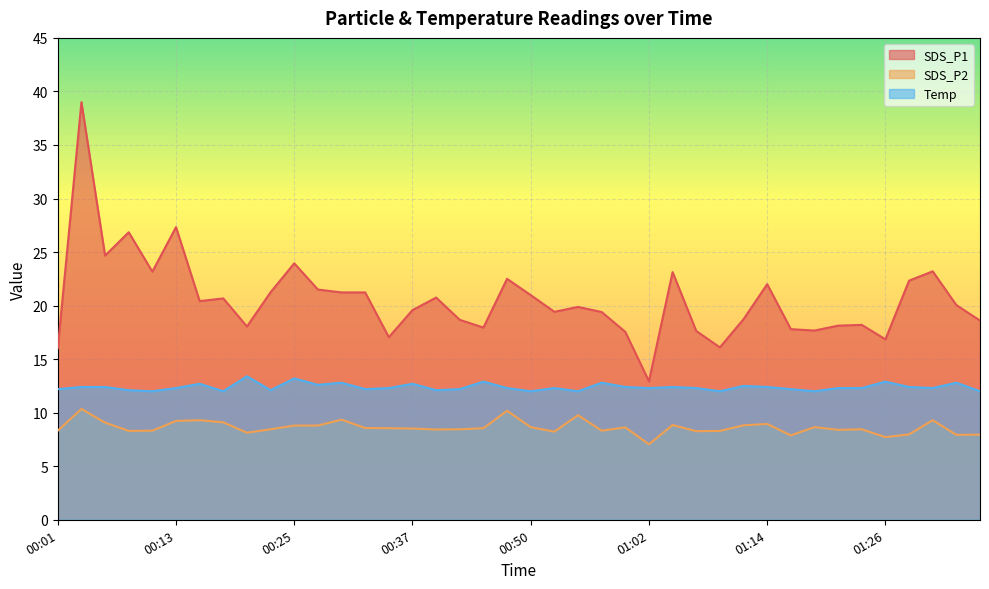

What are all the series names shown in the legend?

SDS_P1, SDS_P2, Temp